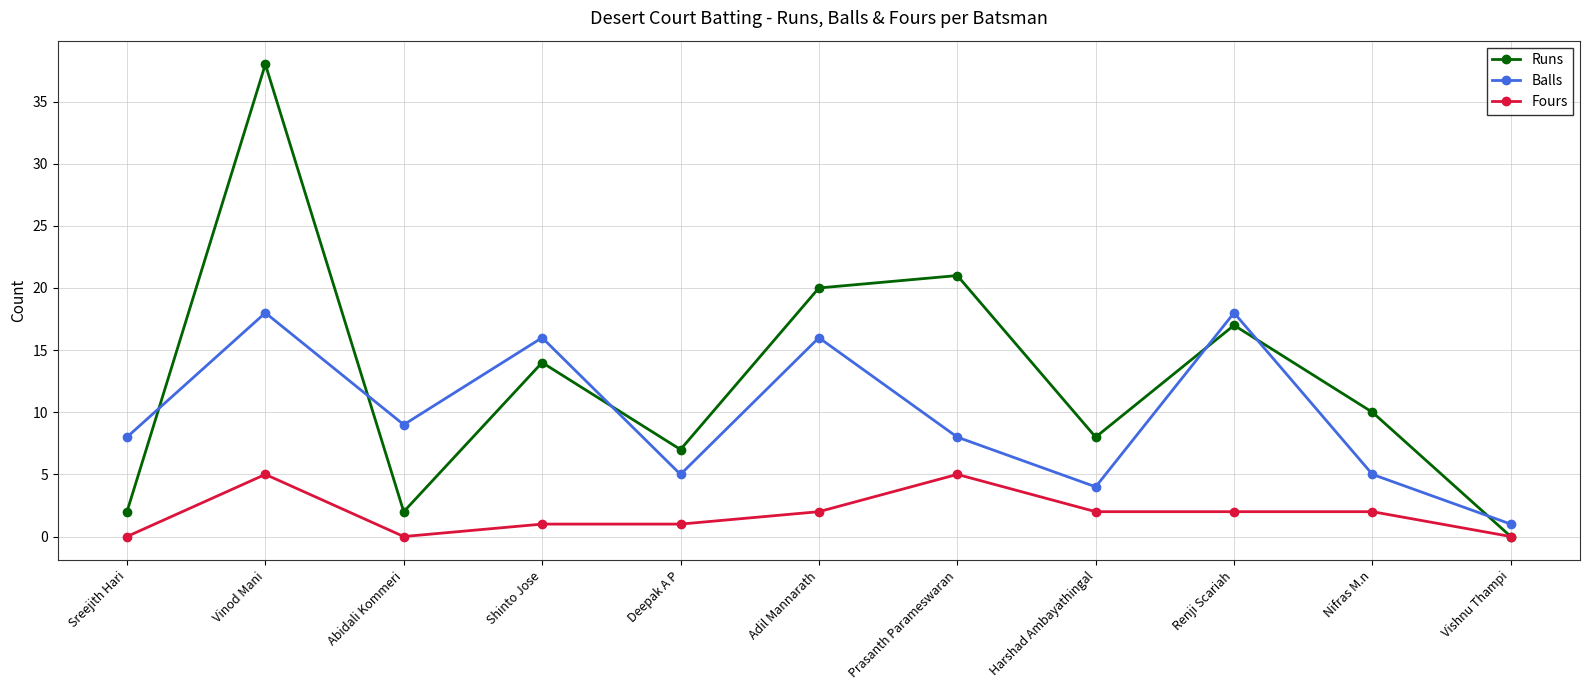

What is the difference between the highest and lowest values at Nifras M.n?

8